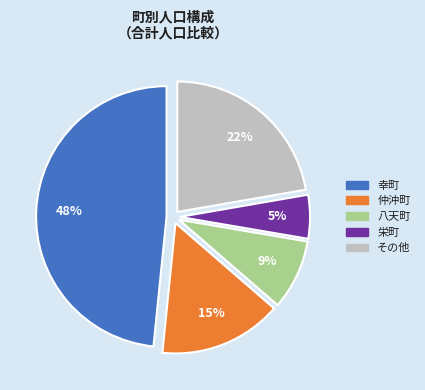

To the nearest percent, what is the average slice percentage?

20%